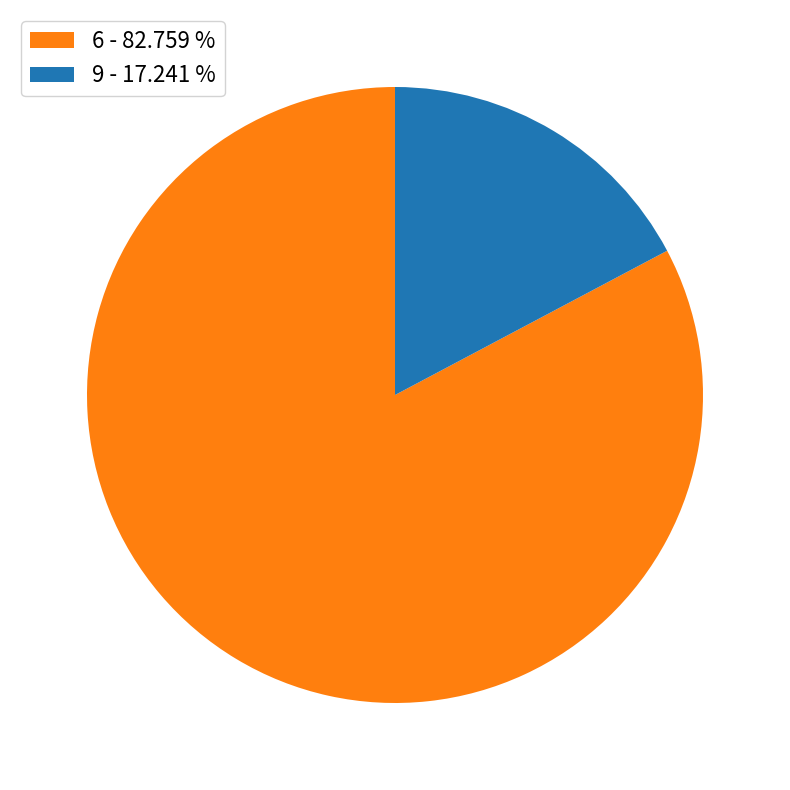

Which category accounts for the majority?

6